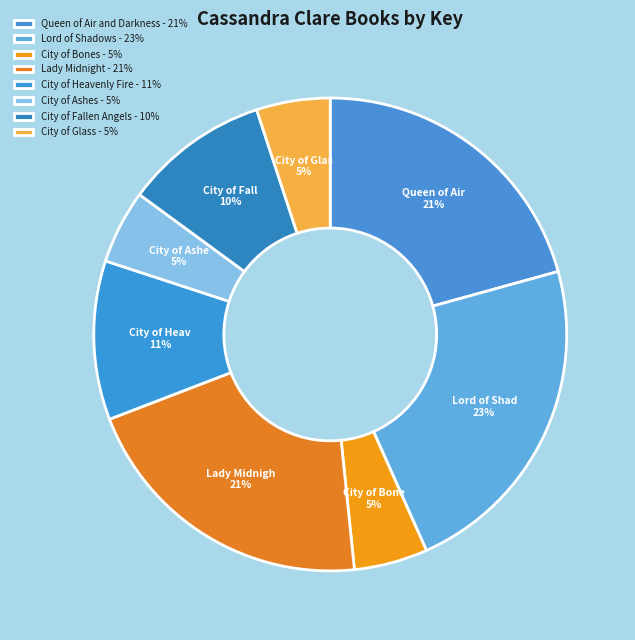

The Lady Midnight slice represents 27% of the pie. True or false?

False